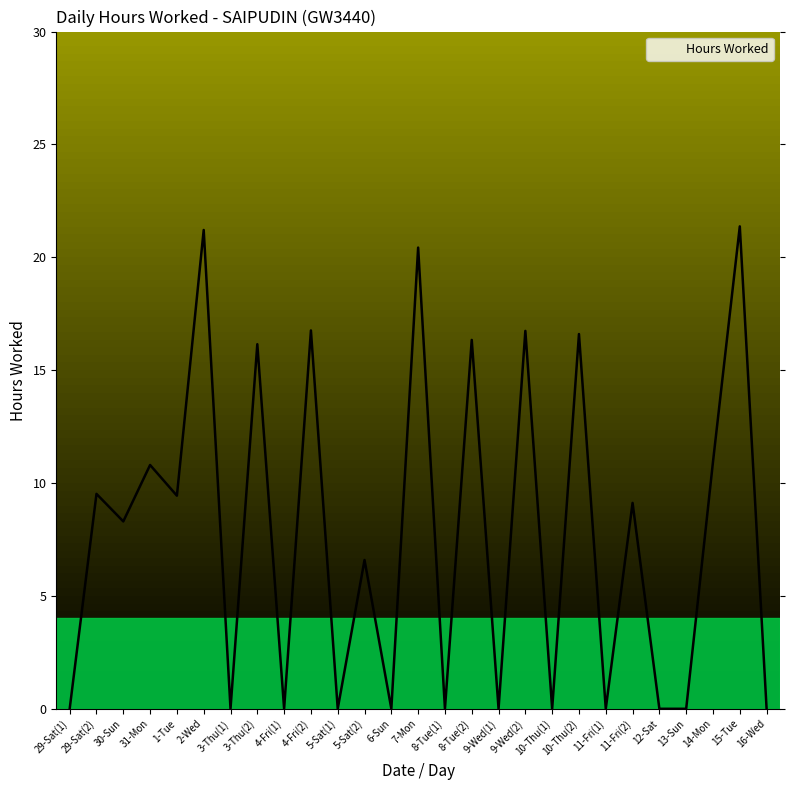

True or false: the data shows 33.2 at 7-Mon.

False